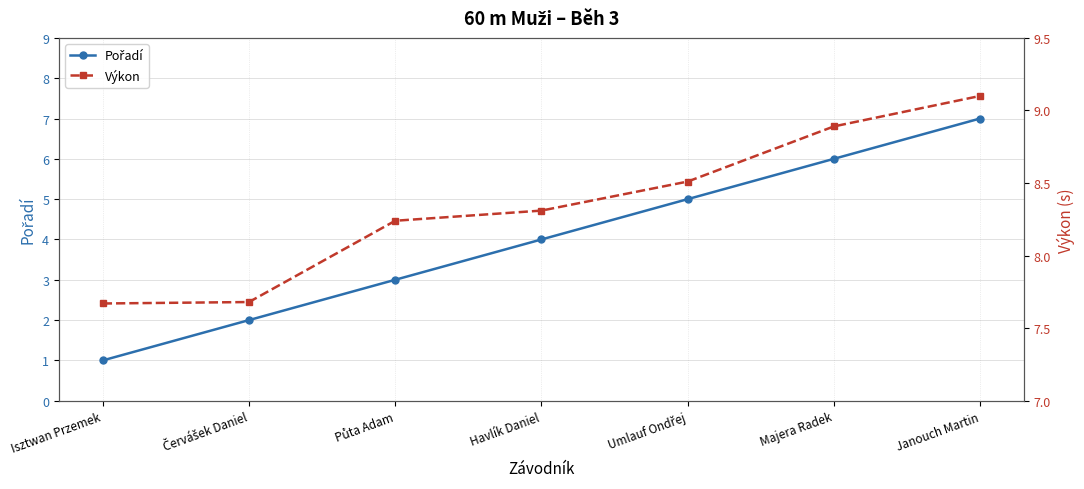

Rank the series at Majera Radek from lowest to highest value.

Pořadí, Výkon